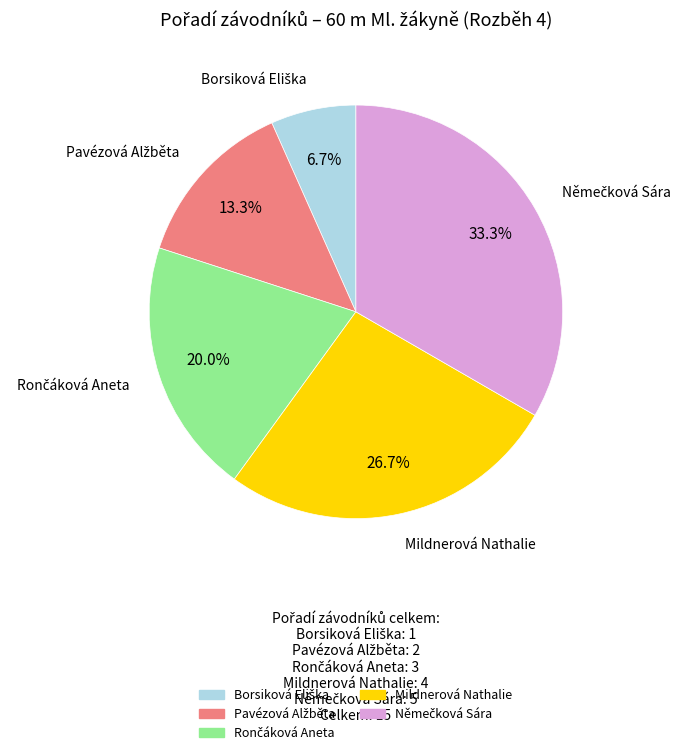

Is there a majority slice in this chart?

No